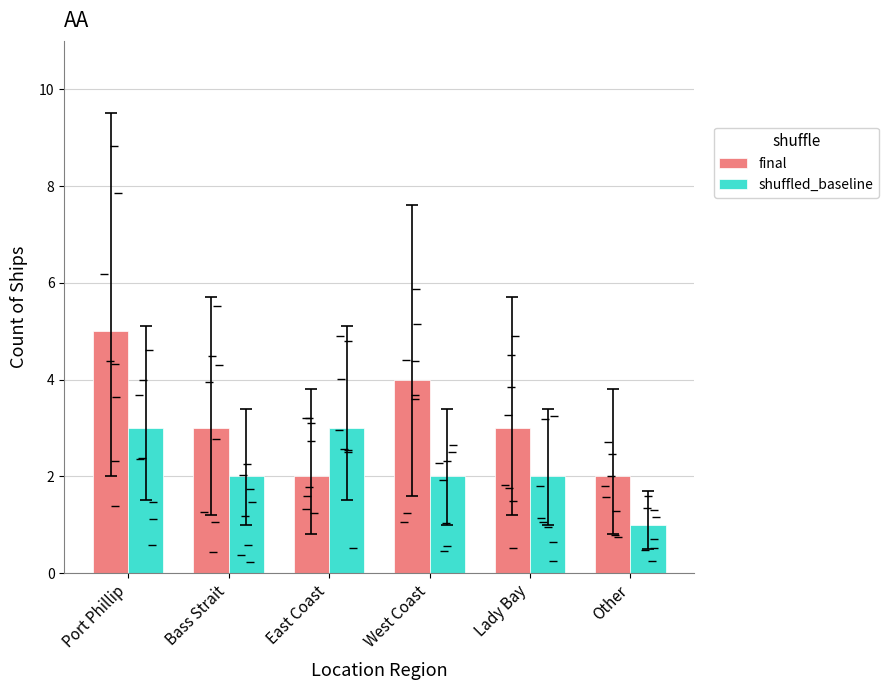

Count the number of data series in this chart.

2